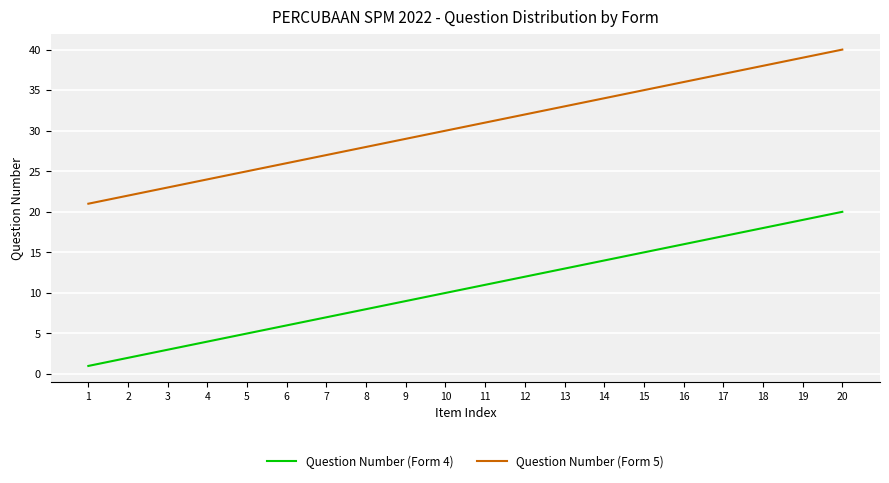

What is the maximum value for Question Number (Form 5)?

40